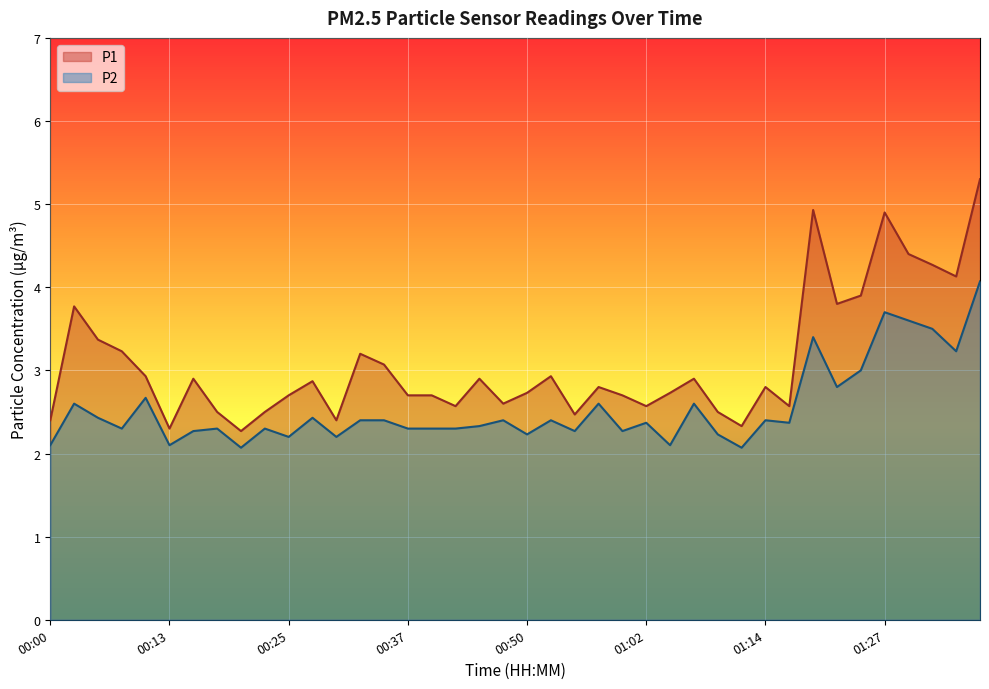

Which category has the highest value in the P2 series?

01:37